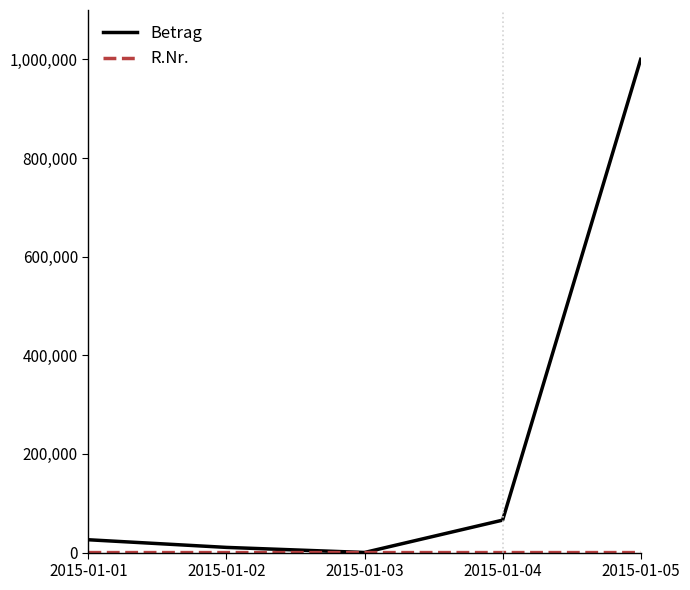

At which label does Betrag reach its peak?

2015-01-05